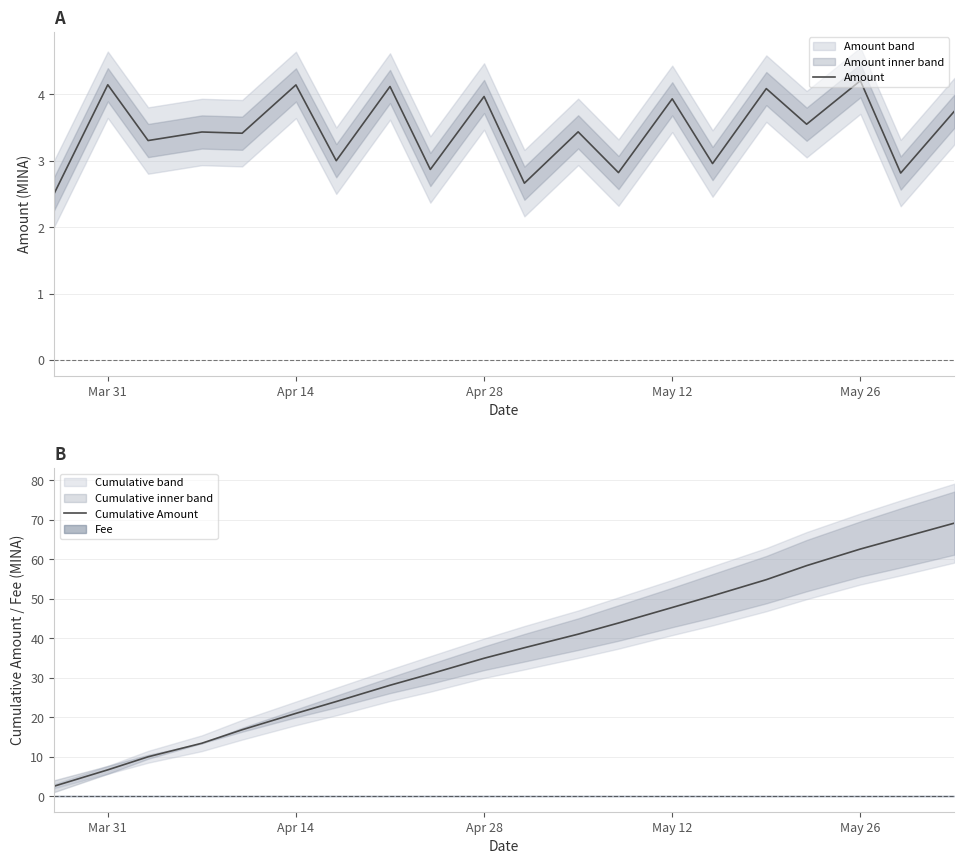

Is it true that Cumulative Amount equals 18.4 at May 12?

False